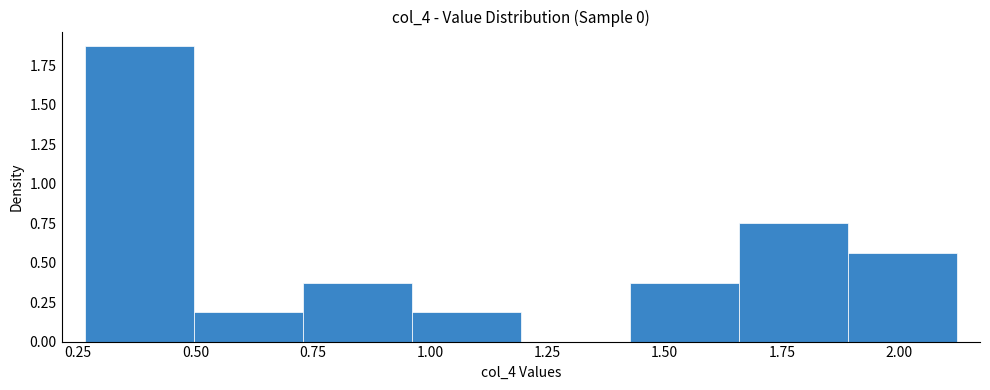

Over which range of the x-axis is the bar tallest?

0.25 to 0.50